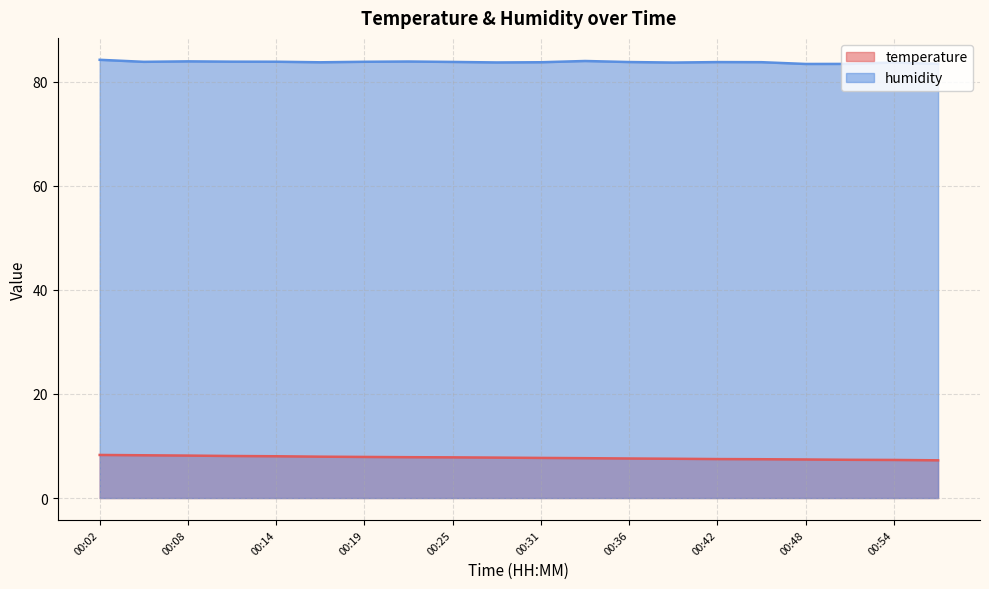

True or false: humidity has a value of 83.7 at 00:28.

True